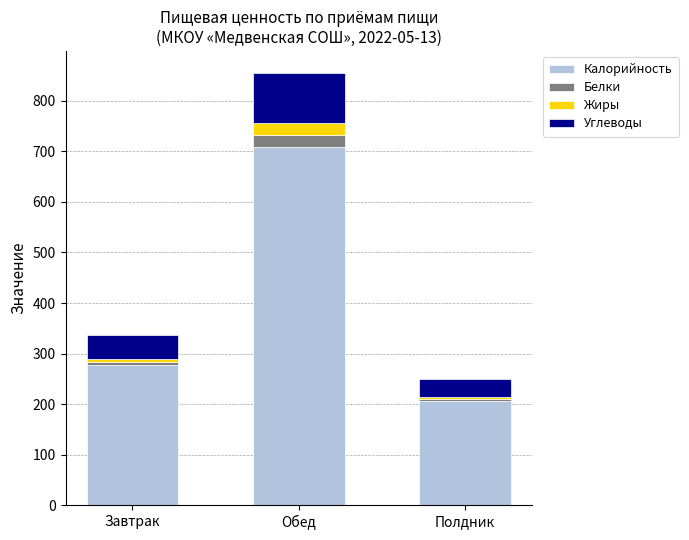

What is the difference between the maximum and minimum values in the Калорийность series?

501